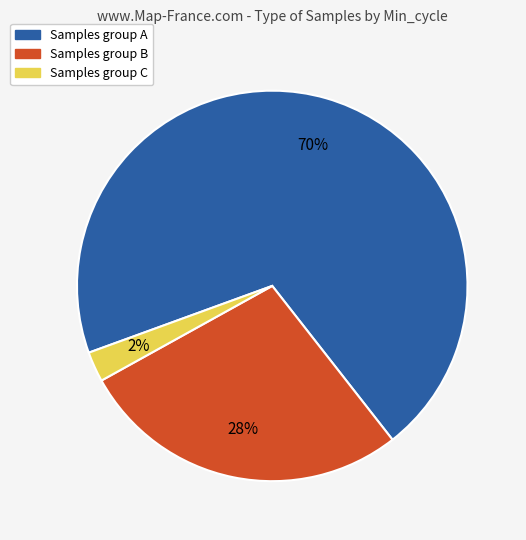

How many slices are in this pie chart?

3